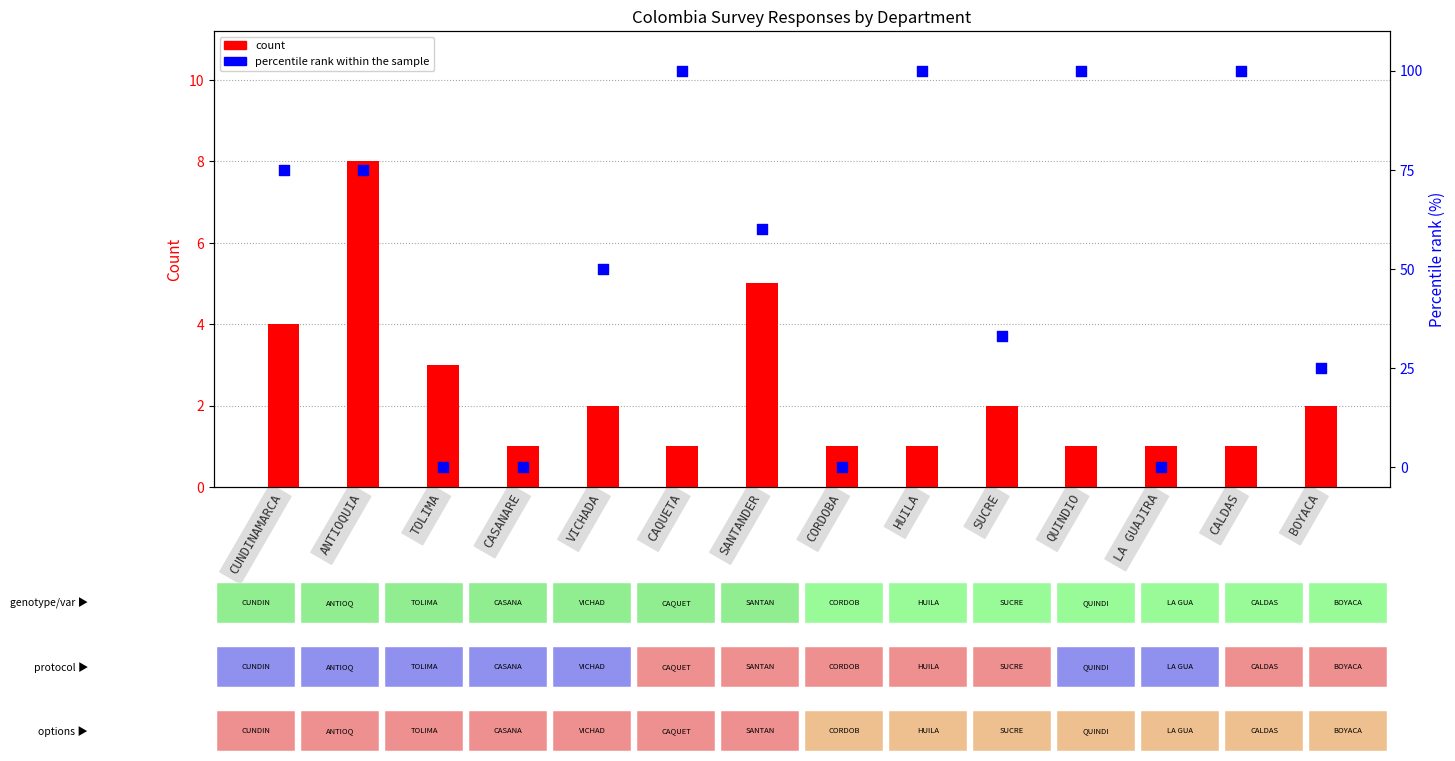

Which series reaches the maximum Y coordinate?

percentile rank within the sample